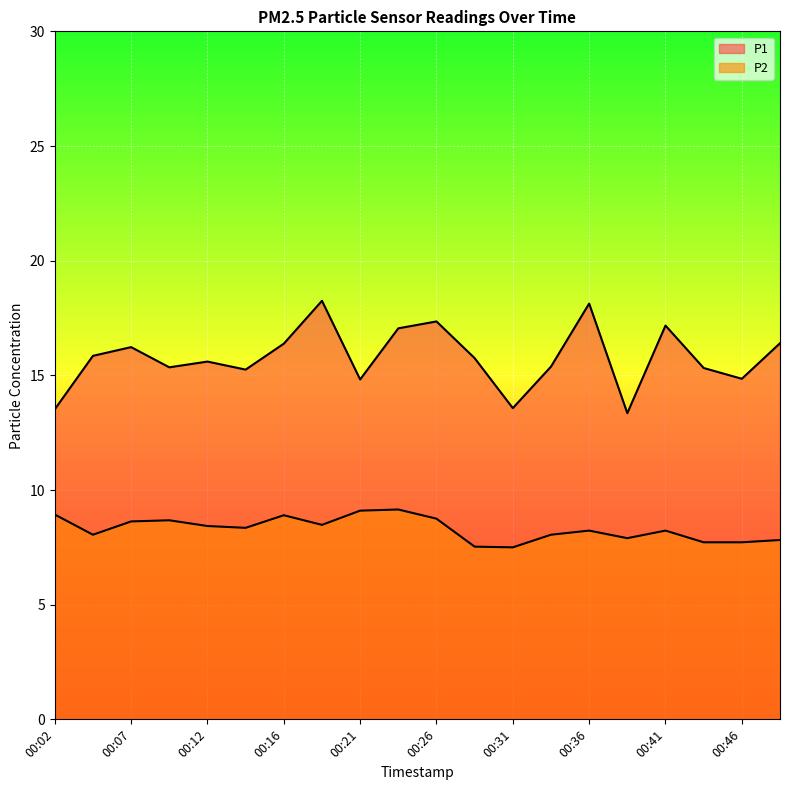

The P1 series shows 5.5 at 00:14. True or false?

False